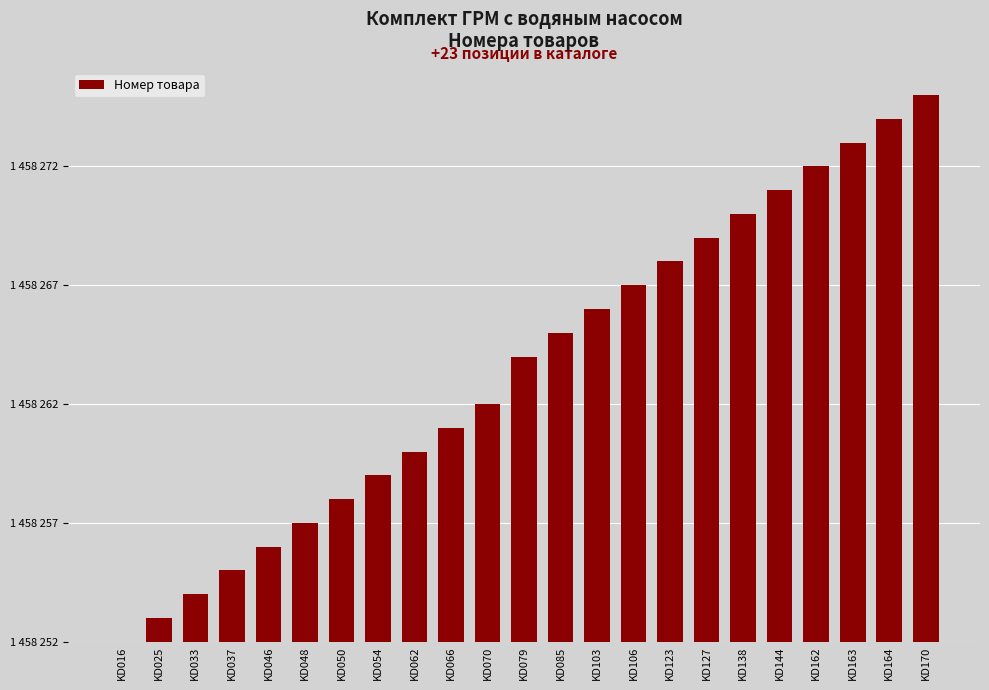

Rank the categories by value from highest to lowest.

KD170, KD164, KD163, KD162, KD144, KD138, KD127, KD123, KD106, KD103, KD085, KD079, KD070, KD066, KD062, KD054, KD050, KD048, KD046, KD037, KD033, KD025, KD016